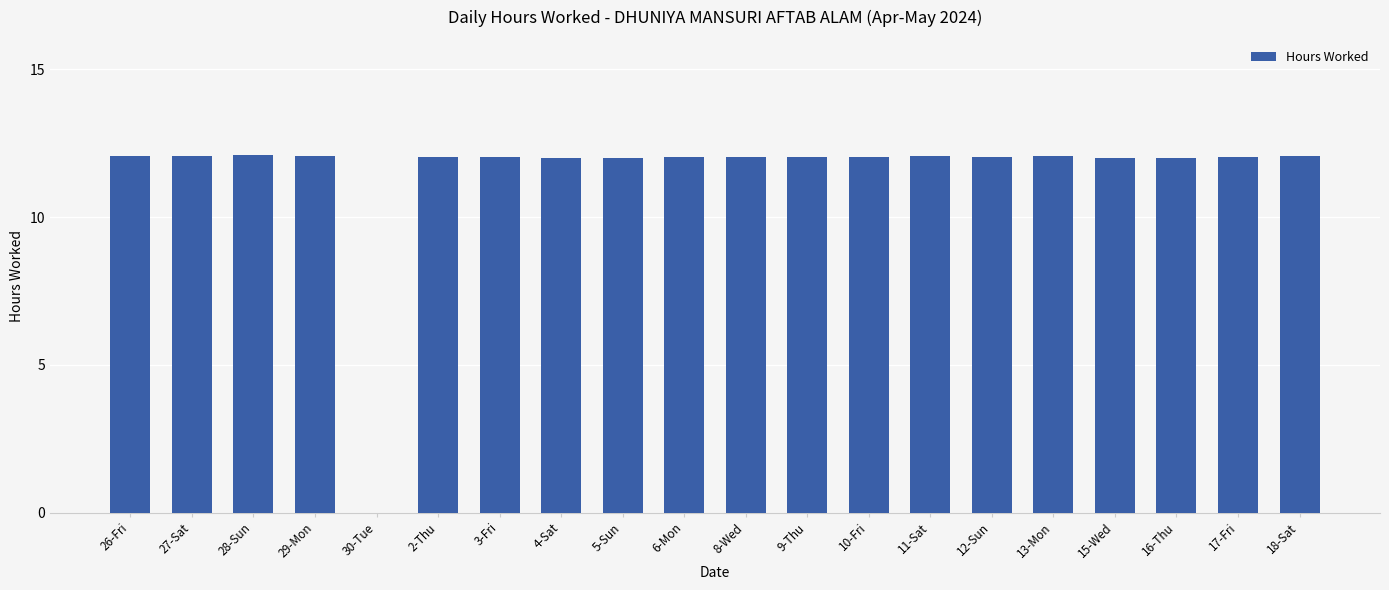

What is the change in value from 30-Tue to 13-Mon?

+12.1